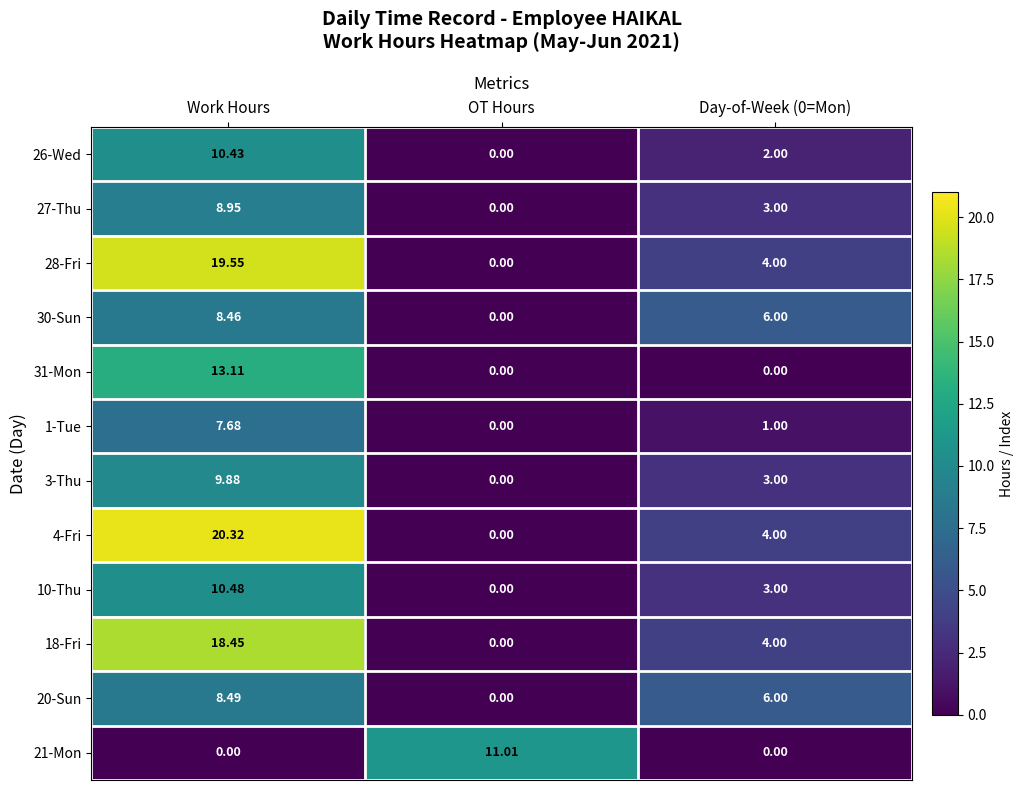

At which label does 3-Thu reach its minimum?

OT Hours